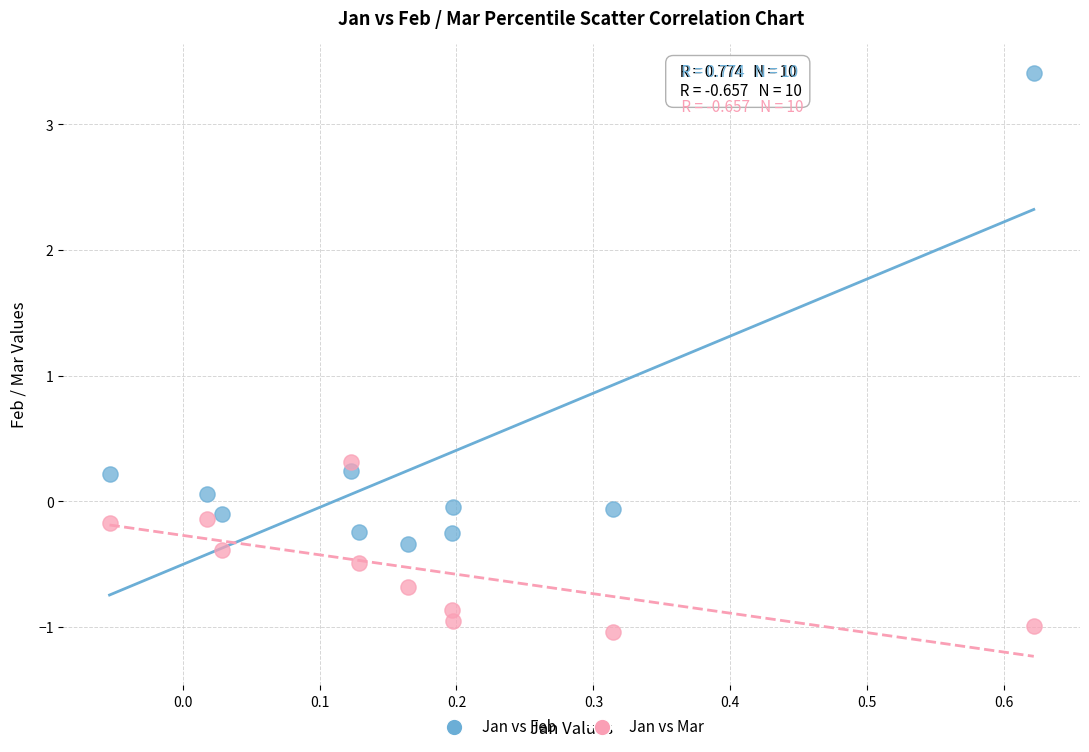

Across all series, what Y value is closest to 1?

0.3